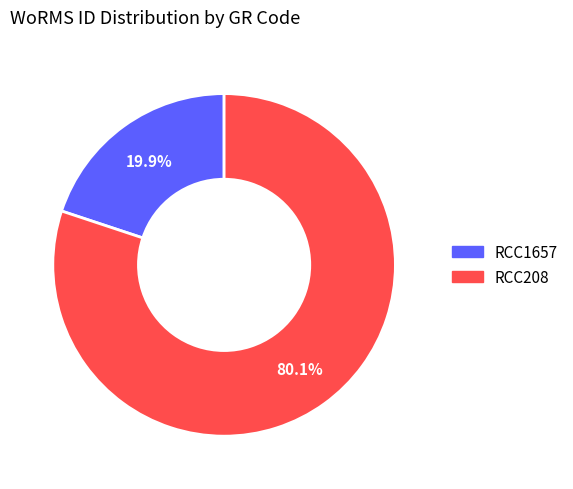

To the nearest percent, what percentage of the pie is RCC1657?

20%